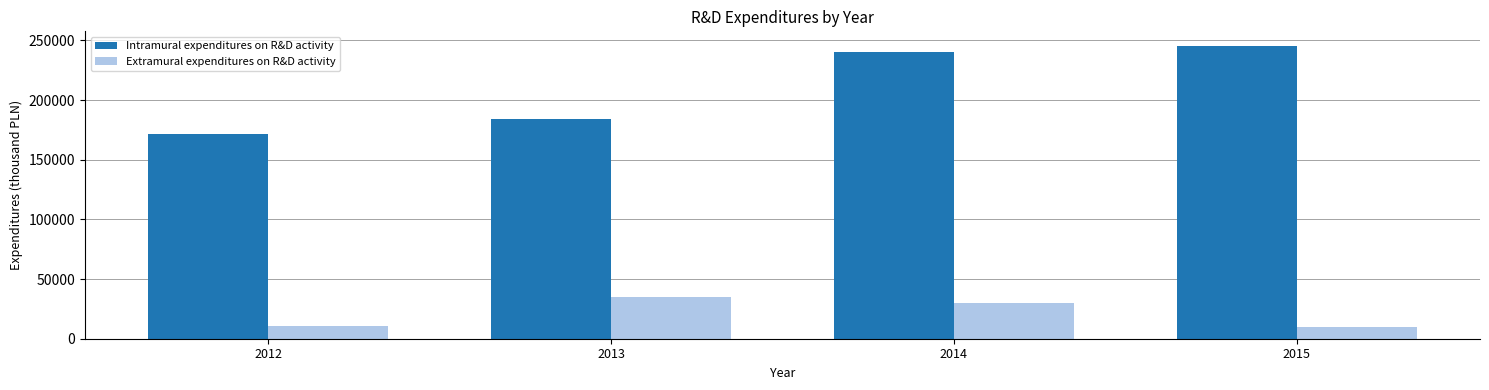

What are all the series names shown in the legend?

Intramural expenditures on R&D activity, Extramural expenditures on R&D activity